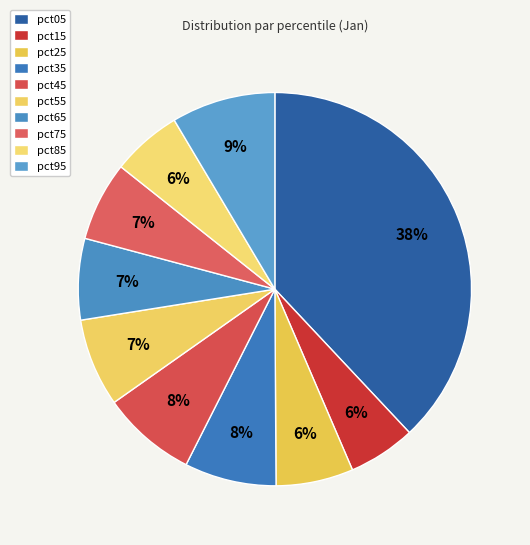

Does pct35 represent more than half of the total?

No